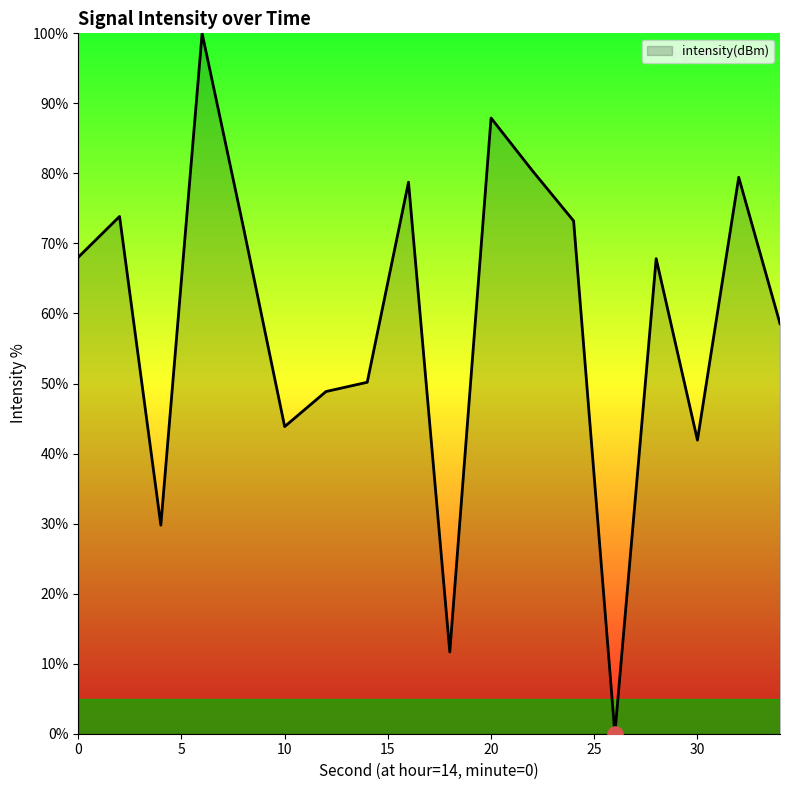

What is the greatest value displayed?

100.0